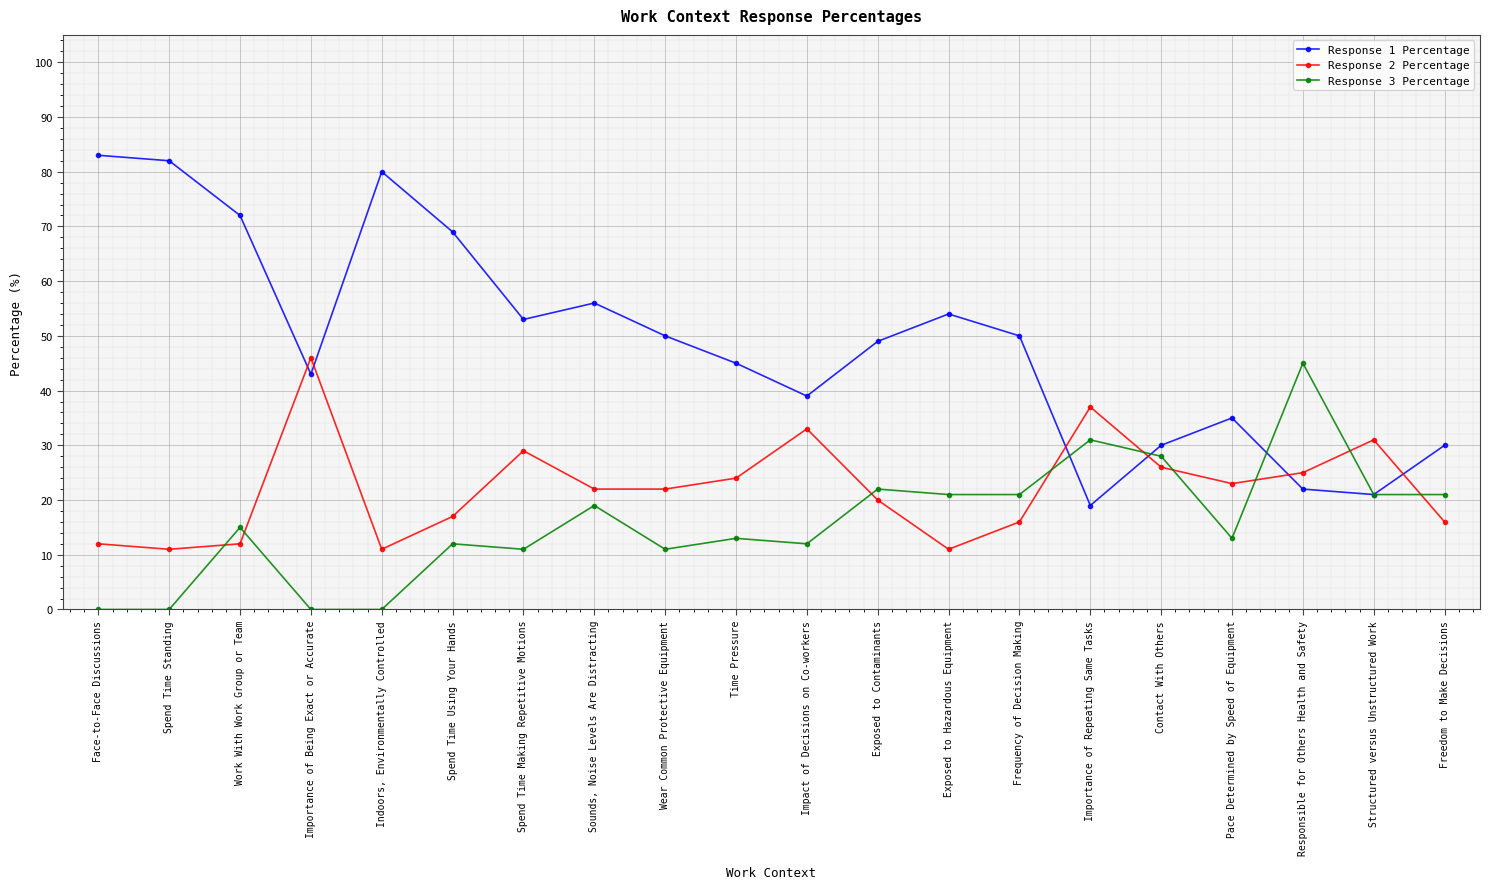

What is the difference between the Response 1 Percentage values at Contact With Others and Responsible for Others Health and Safety?

8